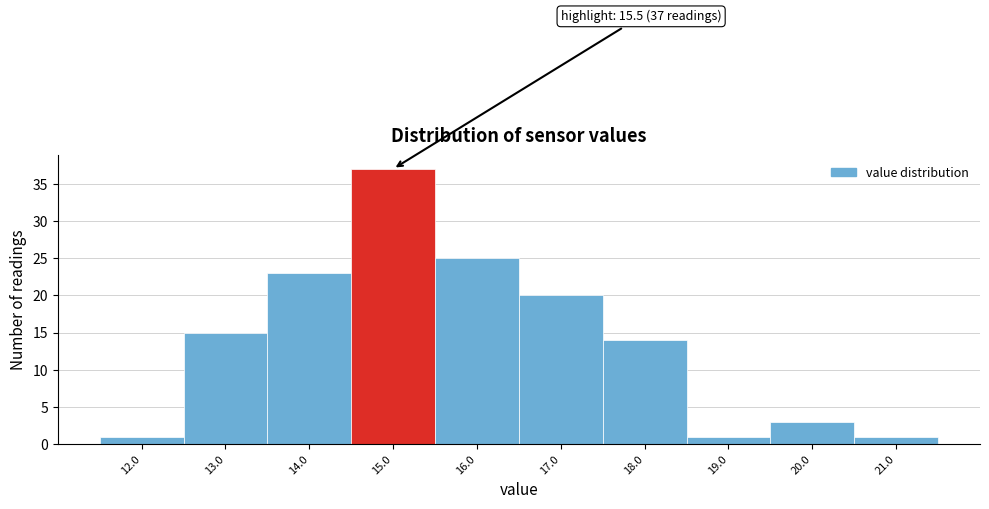

Reading left to right, transcribe all the data shown in this chart.

12.0=1	13.0=15	14.0=23	15.0=37	16.0=25	17.0=20	18.0=14	19.0=1	20.0=3	21.0=1